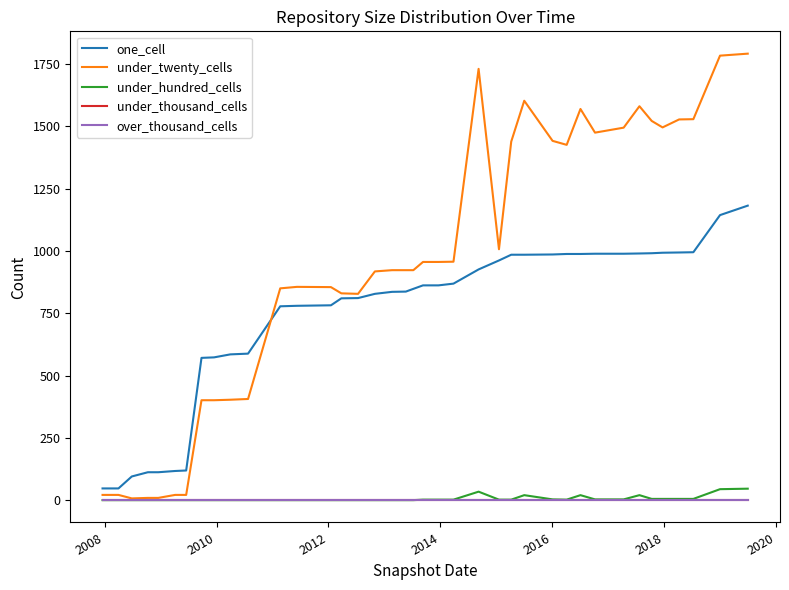

Which series has the widest spread of values?

under_twenty_cells